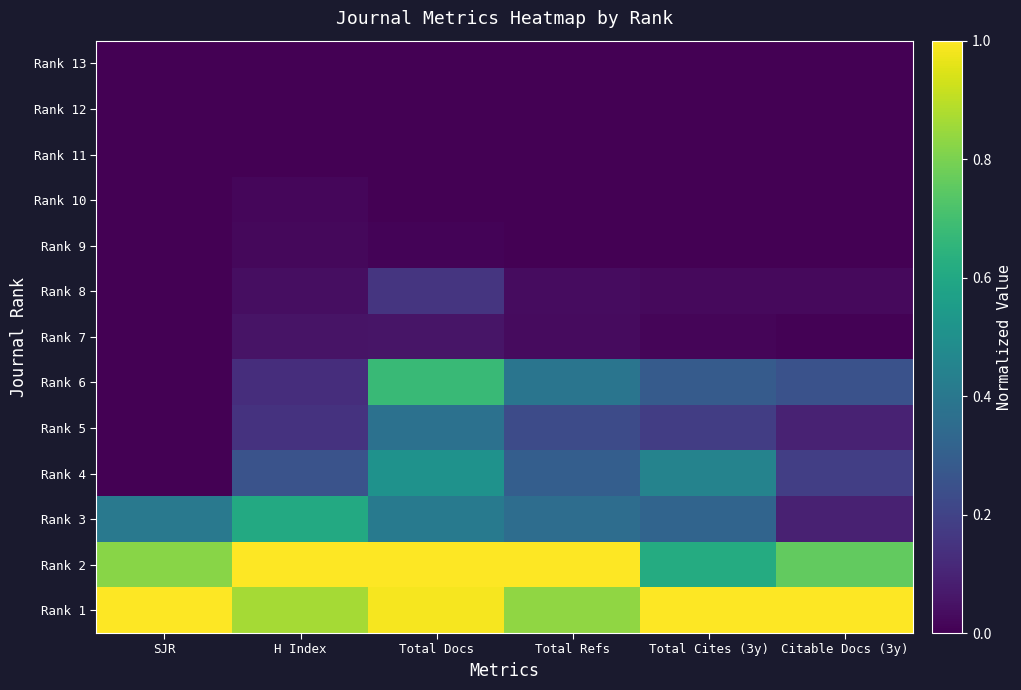

Reading left to right, extract all data points from this chart.

Rank 13: SJR=0.0	H Index=0.0	Total Docs=0.0	Total Refs=0.0	Total Cites (3y)=0.0	Citable Docs (3y)=0.0
Rank 12: SJR=0.0	H Index=0.0	Total Docs=0.0	Total Refs=0.0	Total Cites (3y)=0.0	Citable Docs (3y)=0.0
Rank 11: SJR=0.0	H Index=0.0	Total Docs=0.0	Total Refs=0.0	Total Cites (3y)=0.0	Citable Docs (3y)=0.0
Rank 10: SJR=0.0	H Index=0.0	Total Docs=0.0	Total Refs=0.0	Total Cites (3y)=0.0	Citable Docs (3y)=0.0
Rank 9: SJR=0.0	H Index=0.0	Total Docs=0.0	Total Refs=0.0	Total Cites (3y)=0.0	Citable Docs (3y)=0.0
Rank 8: SJR=0.0	H Index=0.0	Total Docs=0.2	Total Refs=0.0	Total Cites (3y)=0.0	Citable Docs (3y)=0.0
Rank 7: SJR=0.0	H Index=0.1	Total Docs=0.1	Total Refs=0.0	Total Cites (3y)=0.0	Citable Docs (3y)=0.0
Rank 6: SJR=0.0	H Index=0.1	Total Docs=0.7	Total Refs=0.4	Total Cites (3y)=0.3	Citable Docs (3y)=0.3
Rank 5: SJR=0.0	H Index=0.1	Total Docs=0.4	Total Refs=0.2	Total Cites (3y)=0.2	Citable Docs (3y)=0.1
Rank 4: SJR=0.0	H Index=0.3	Total Docs=0.5	Total Refs=0.3	Total Cites (3y)=0.4	Citable Docs (3y)=0.2
Rank 3: SJR=0.4	H Index=0.6	Total Docs=0.4	Total Refs=0.4	Total Cites (3y)=0.3	Citable Docs (3y)=0.1
Rank 2: SJR=0.8	H Index=1.0	Total Docs=1.0	Total Refs=1.0	Total Cites (3y)=0.6	Citable Docs (3y)=0.8
Rank 1: SJR=1.0	H Index=0.9	Total Docs=1.0	Total Refs=0.8	Total Cites (3y)=1.0	Citable Docs (3y)=1.0